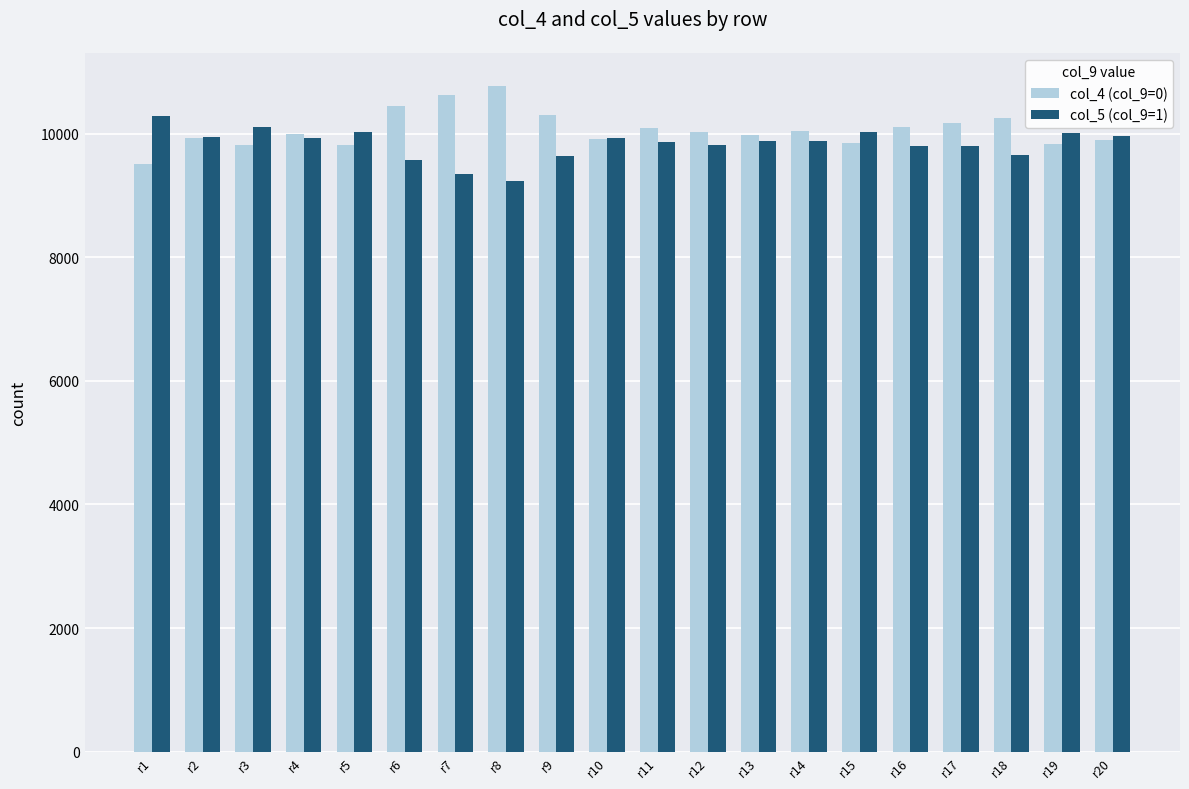

What is the total value across all series at r9?

19945